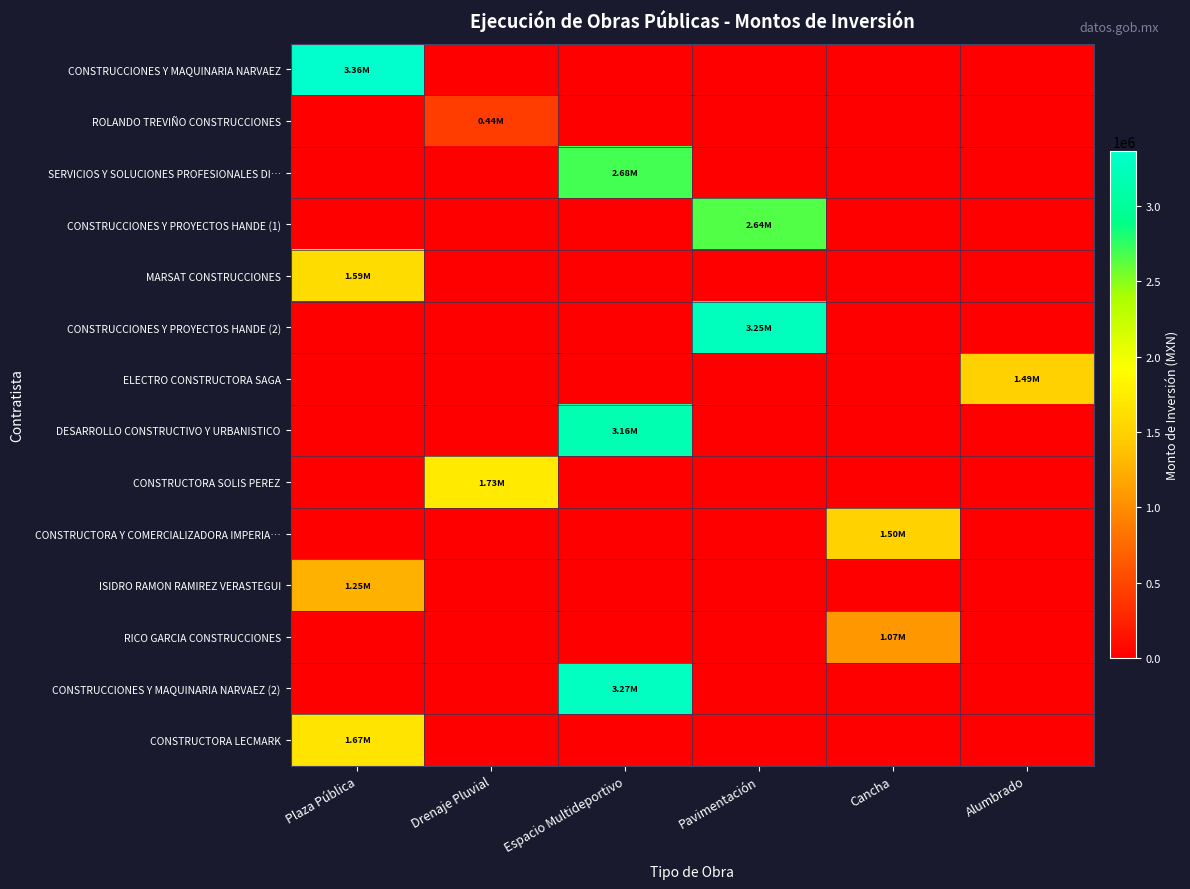

At which category is the sum across all series the highest?

Espacio Multideportivo